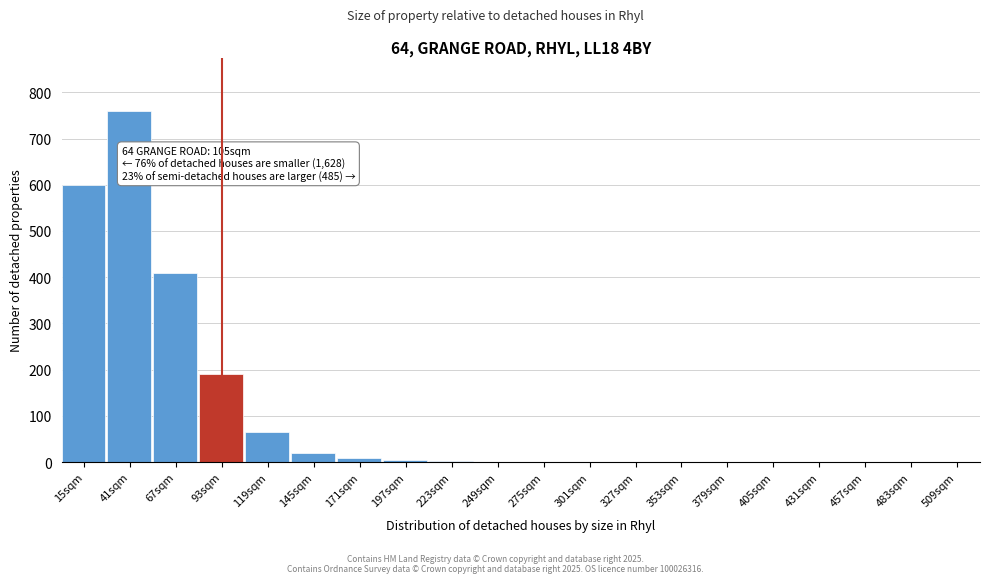

What is the greatest value displayed?

760